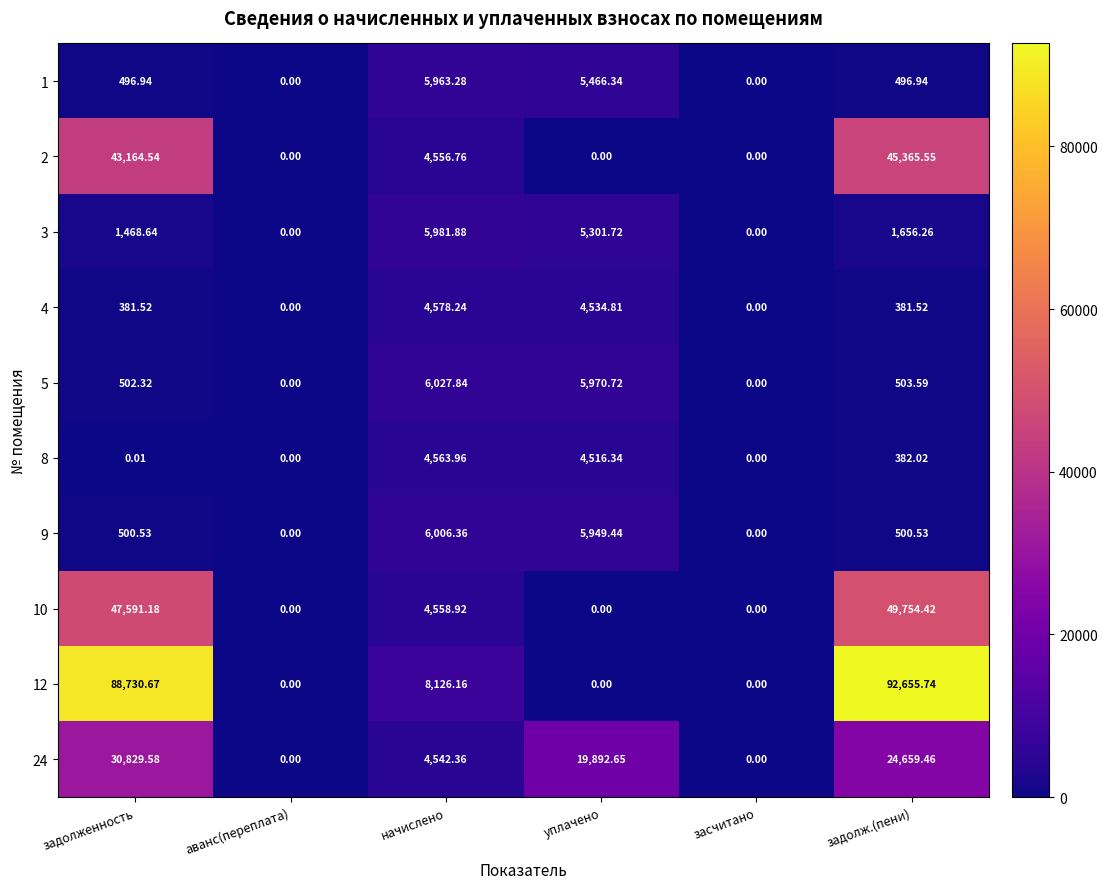

Rank the series at начислено from lowest to highest value.

24, 2, 10, 8, 4, 1, 3, 9, 5, 12